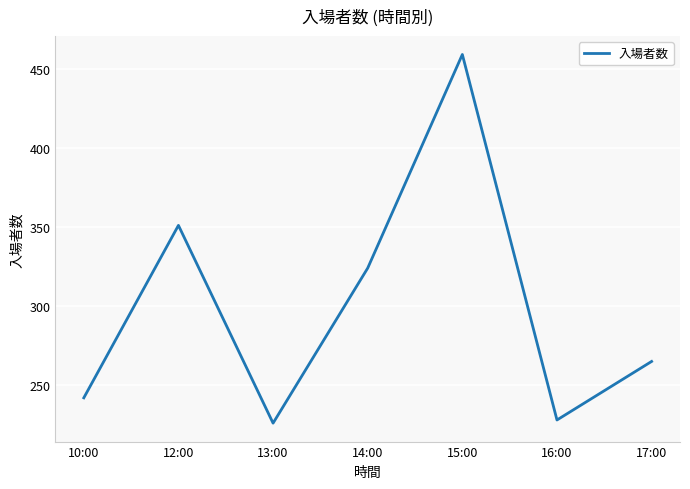

Reading right to left, list all the values displayed in this chart.

17:00=265	16:00=228	15:00=459	14:00=324	13:00=226	12:00=351	10:00=242